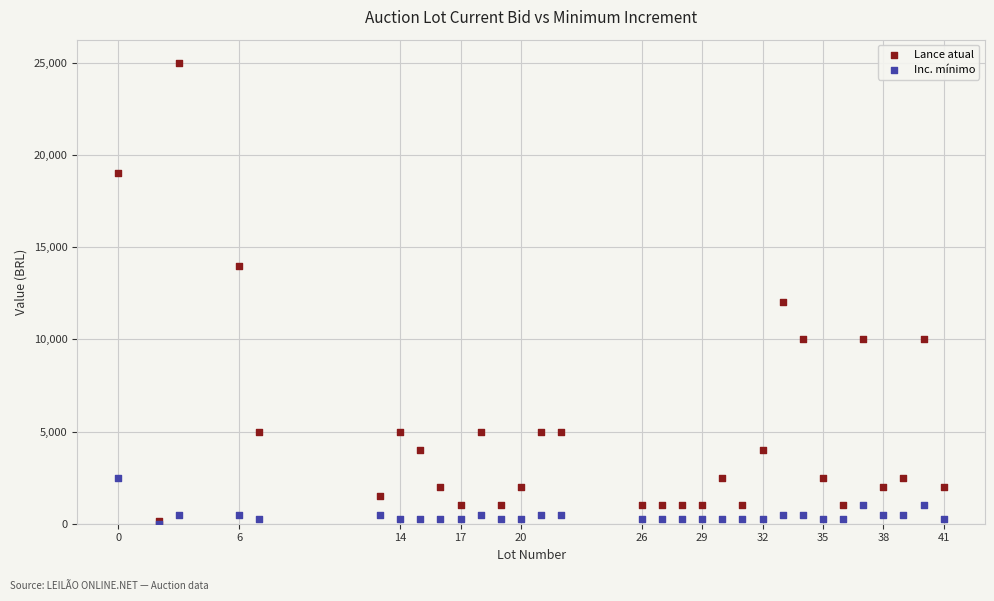

What are all the series names shown in the legend?

Lance atual, Inc. mínimo